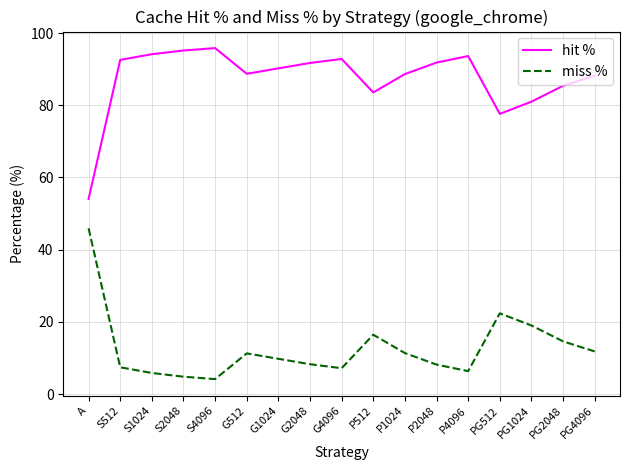

Is it true that miss % equals 3.8 at P1024?

False